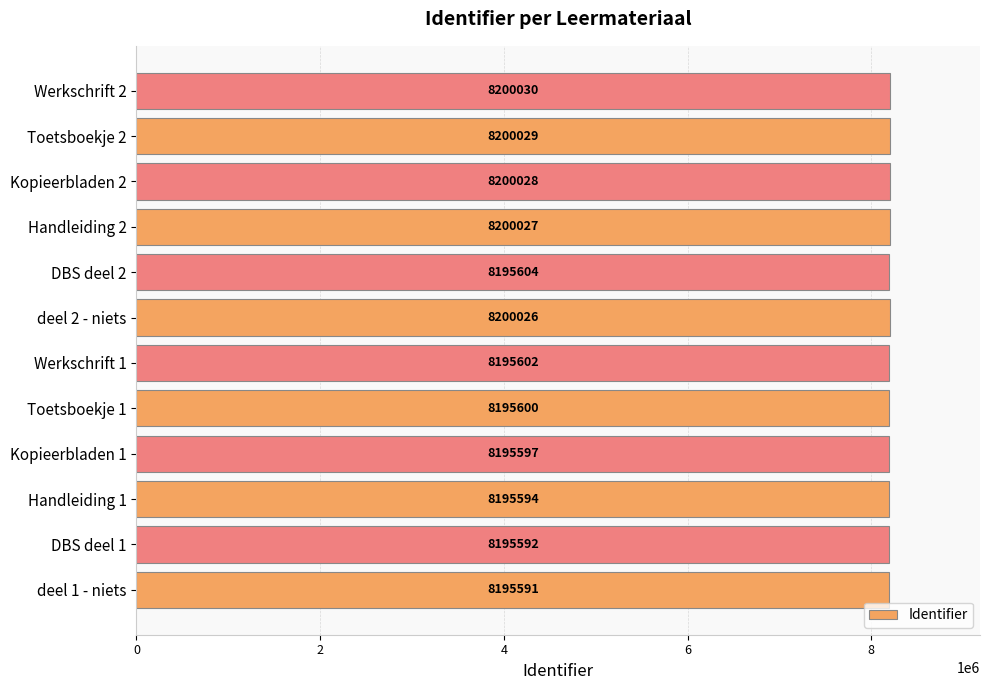

What is the change in value from Kopieerbladen 1 to Toetsboekje 1?

+3